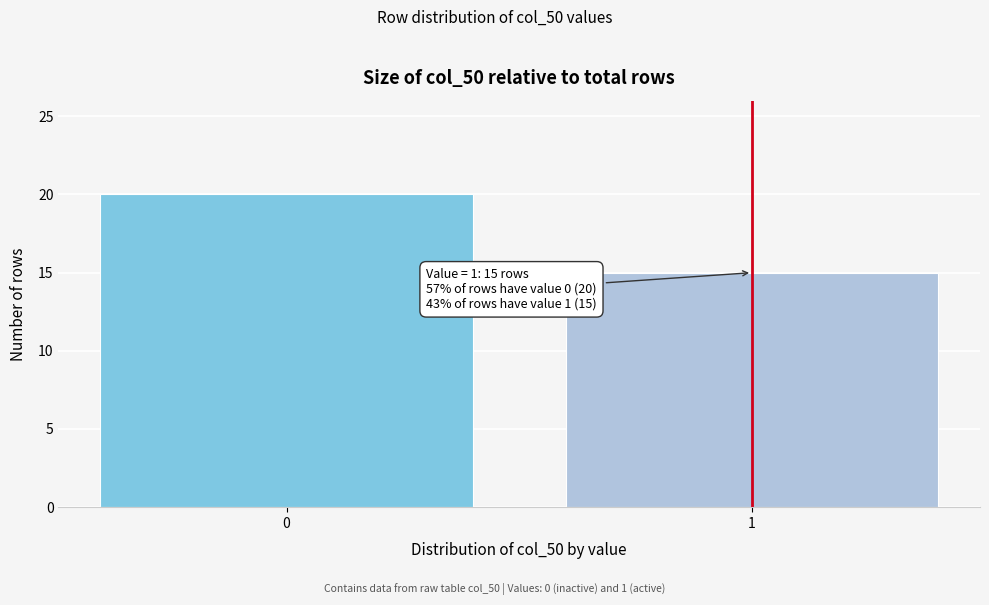

Reading right to left, what are all the values shown in this chart?

15	20